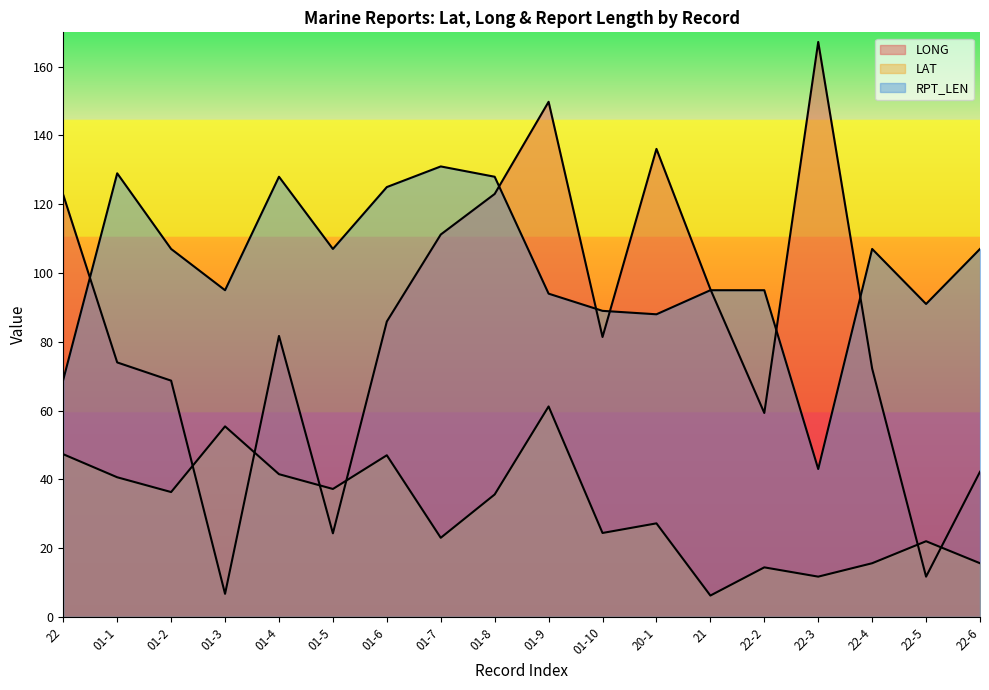

Is it true that LONG equals 149.8 at 01-9?

True